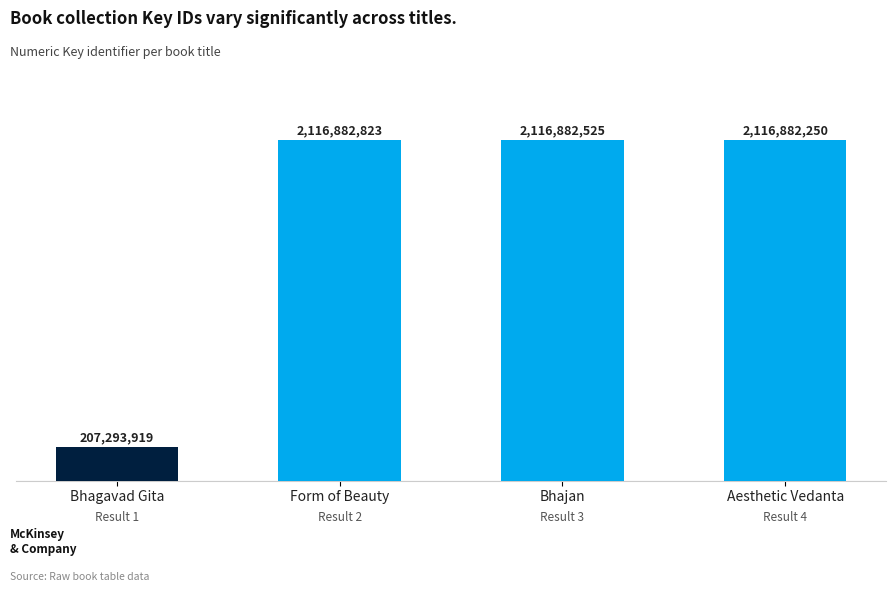

Is it true that the value at Bhajan is 3028311488?

False